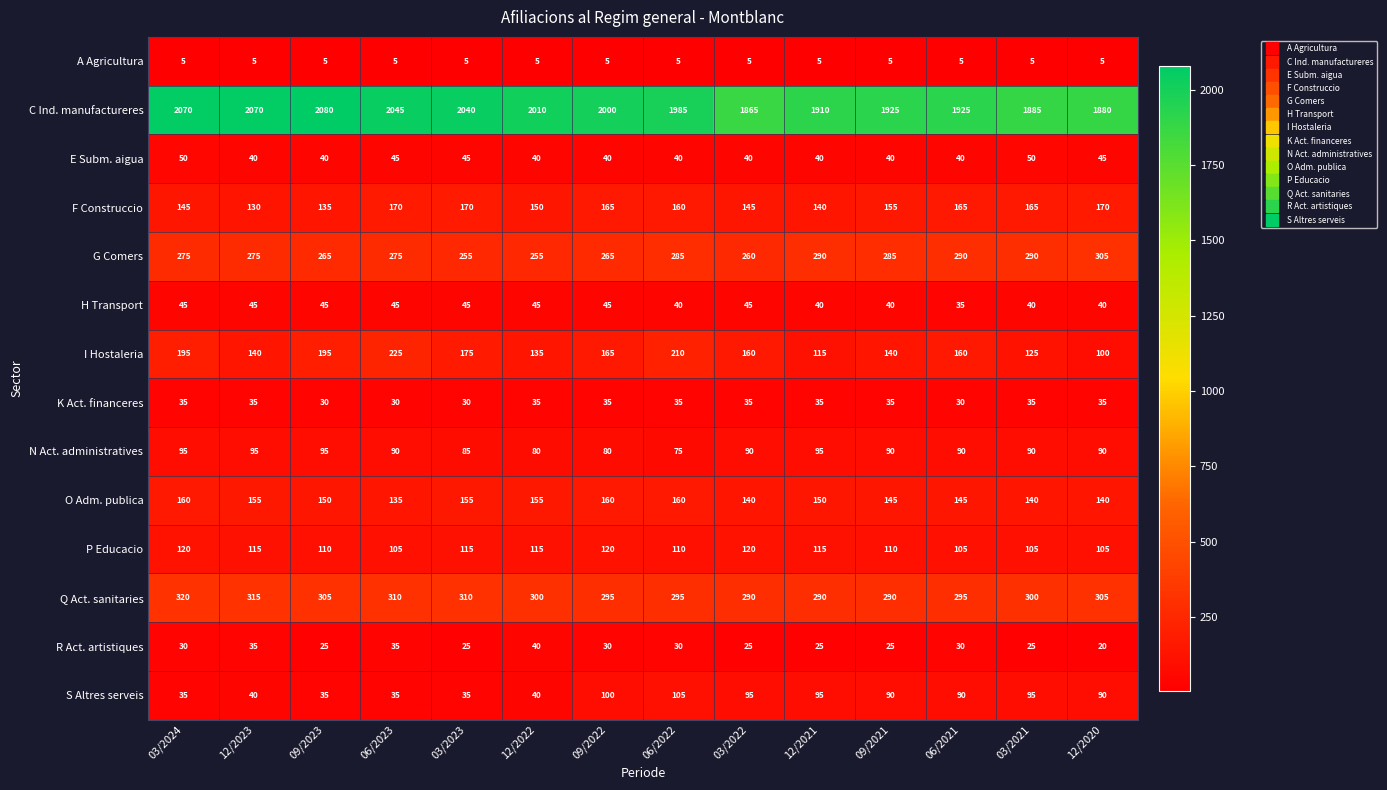

Between 09/2023 and 03/2023, which series saw the biggest shift?

C Ind. manufactureres